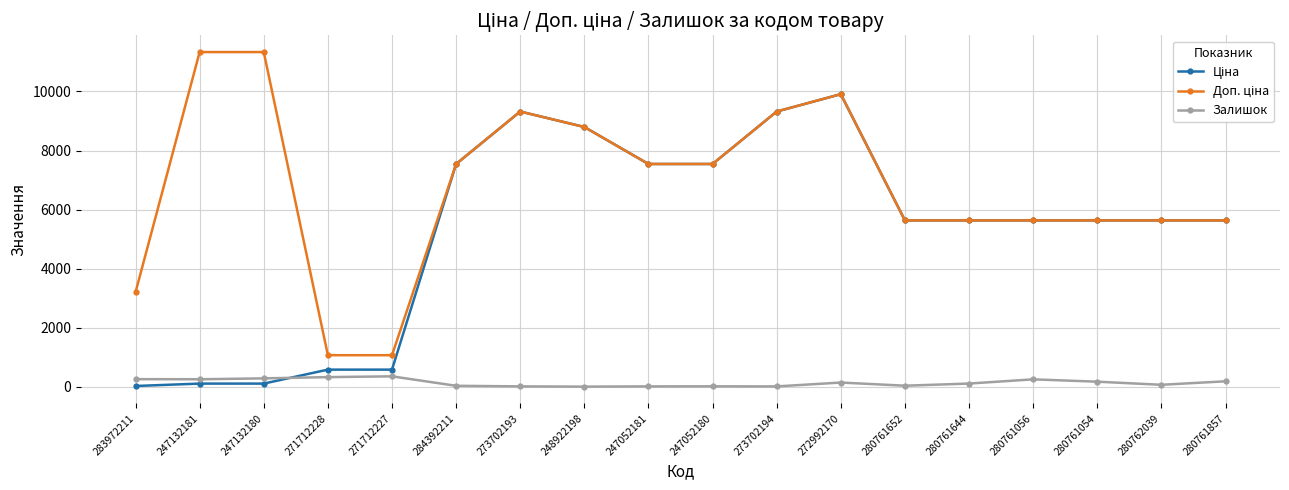

Is it true that Залишок equals 19.0 at 273702193?

True